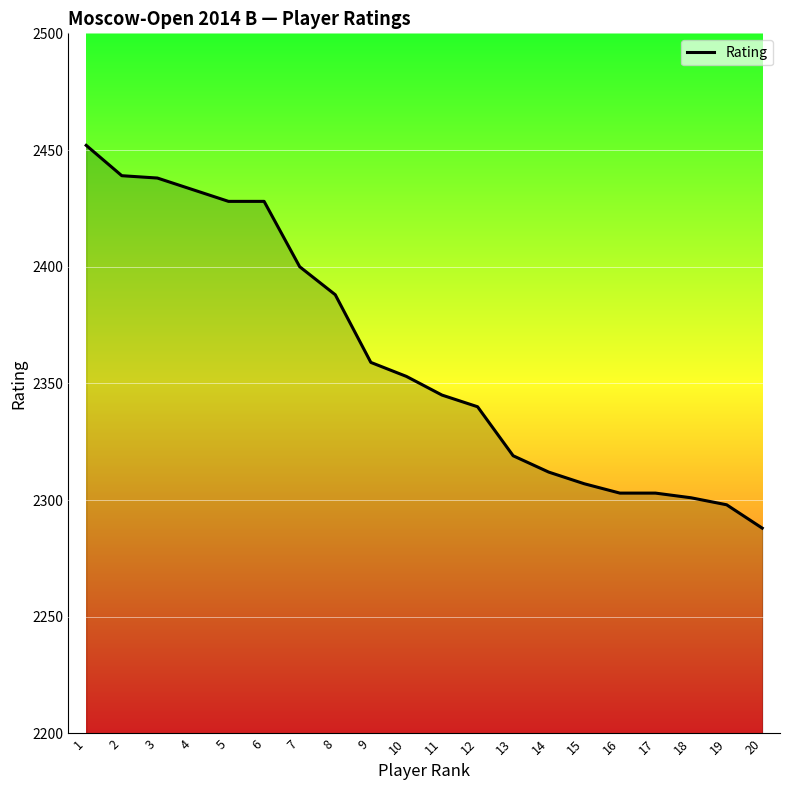

The value at 12 is 1446. True or false?

False